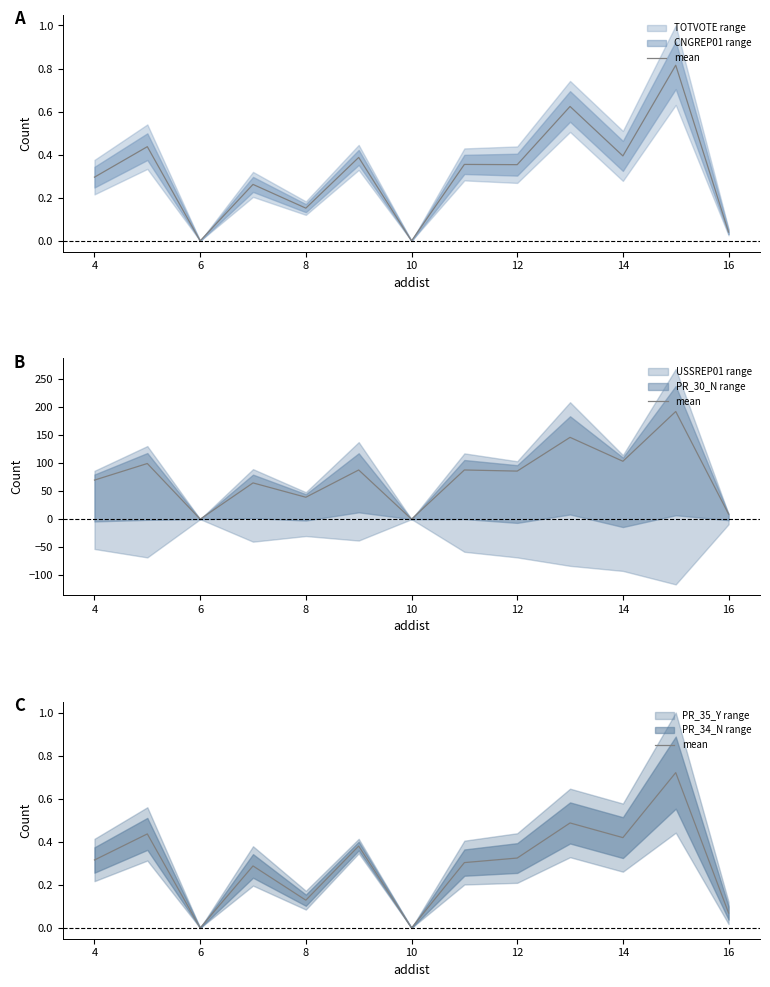

How many interior local valleys (lower than both neighbors) does the data have?

4